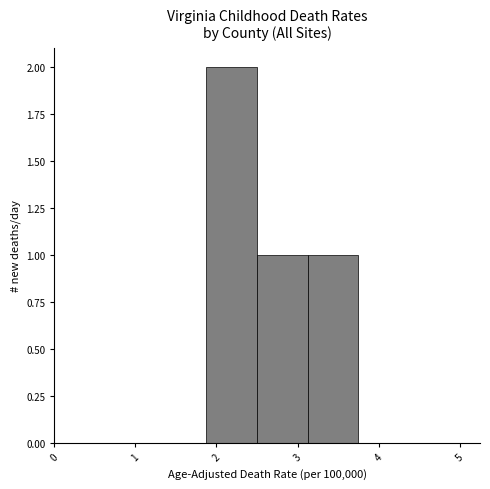

Reading left to right, list every bar in this chart as the range it spans on the x-axis followed by its height. Neither the bar edges nor the heights are printed on the chart, so give them approximately, as read against the axes.

0.0 to 0.6: 0
0.6 to 1.3: 0
1.3 to 1.9: 0
1.9 to 2.5: 2
2.5 to 3.1: 1
3.1 to 3.8: 1
3.8 to 4.4: 0
4.4 to 5.0: 0